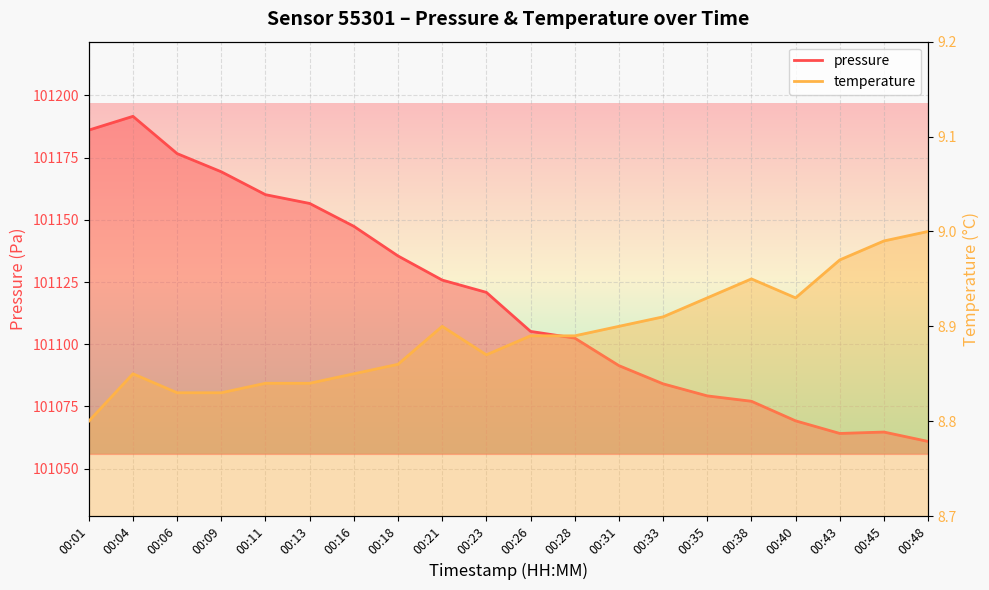

Which series has the largest range (max minus min)?

pressure